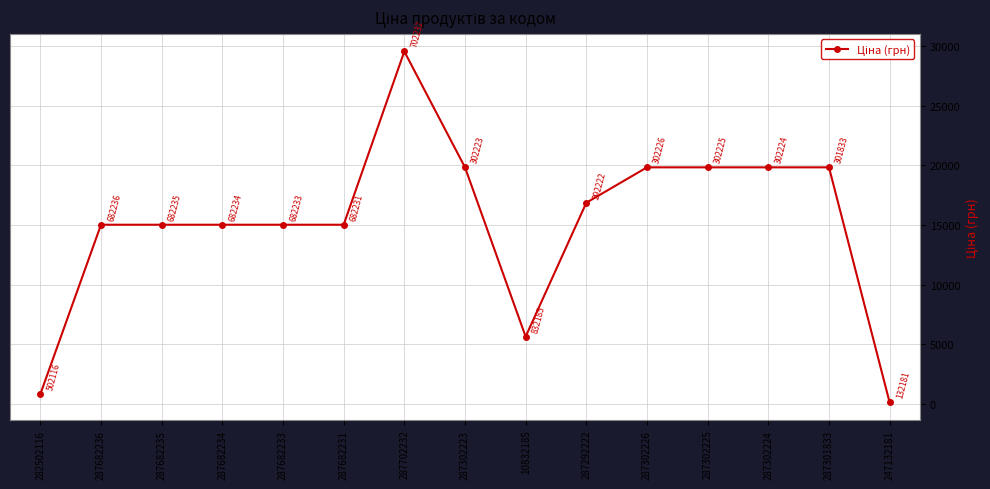

The chart shows a value of 16863.2 at 287292222. True or false?

True